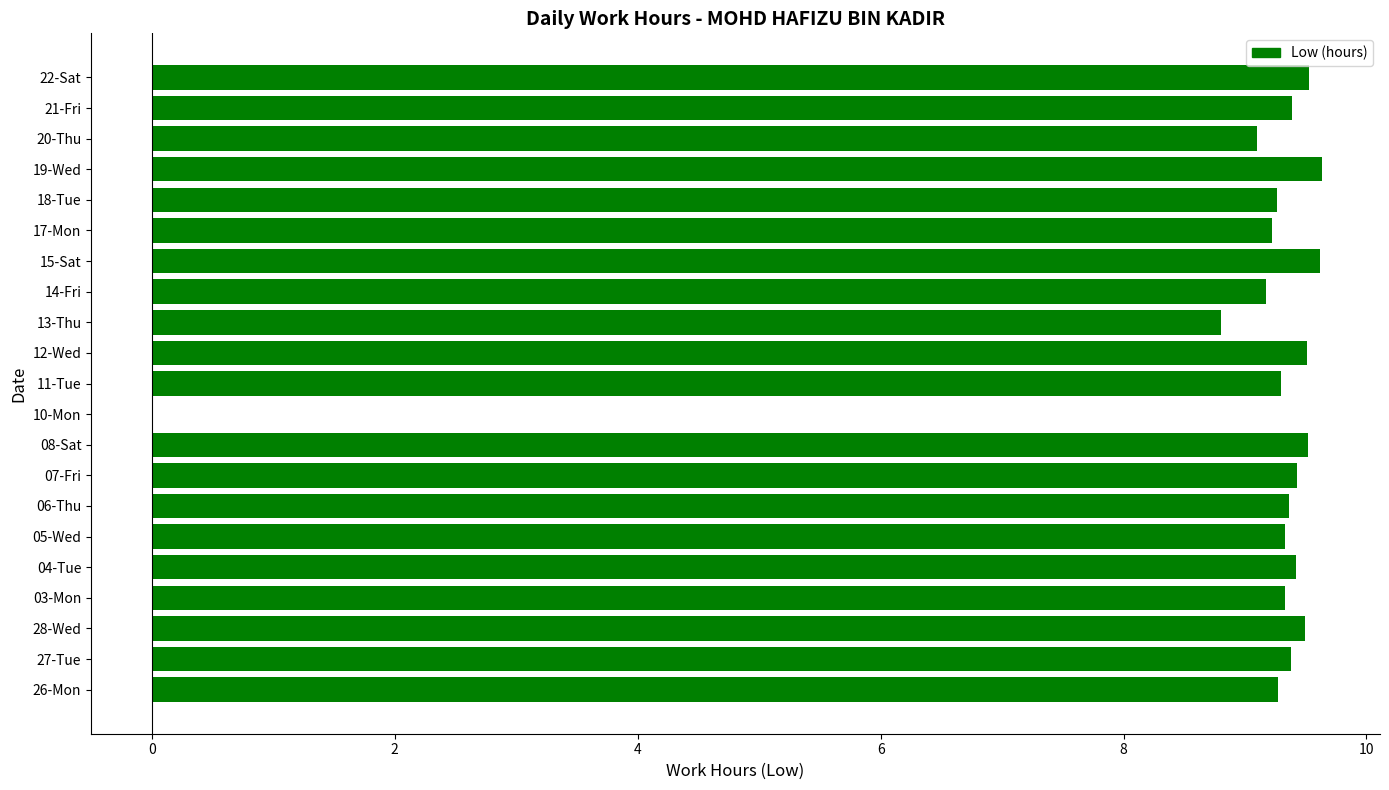

Approximately how many times larger is the value at 26-Mon compared to 03-Mon?

1.0